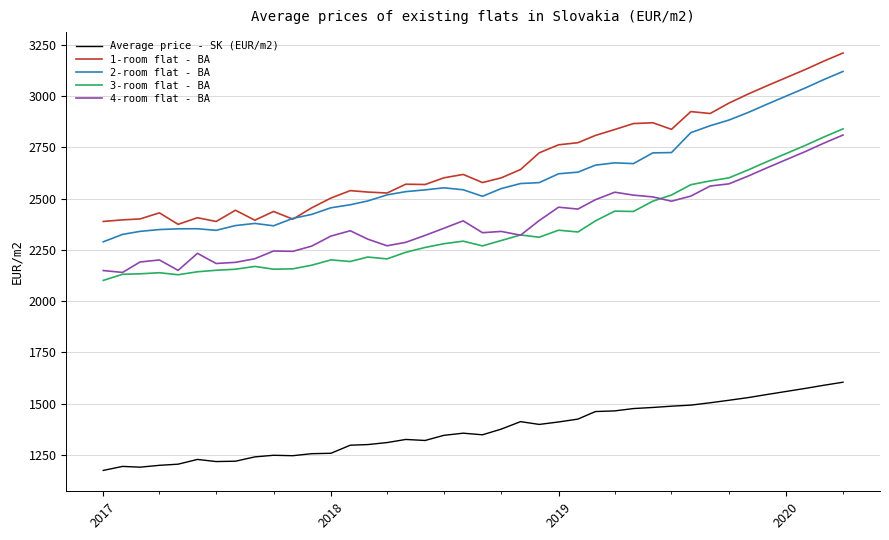

In 2-room flat - BA, how many points are higher than both neighbors (excluding endpoints)?

4